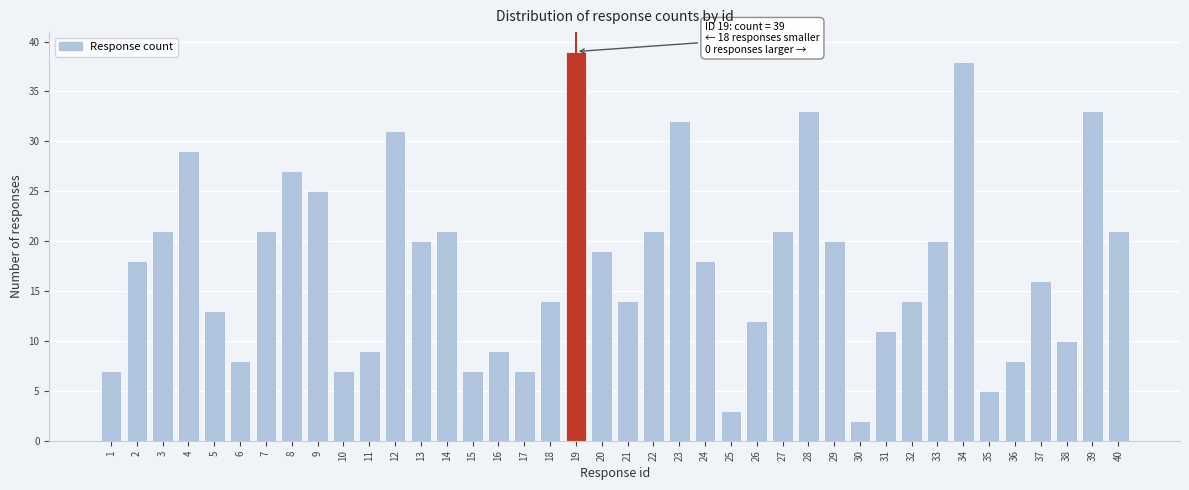

Is it true that the value at 6 is 14?

False